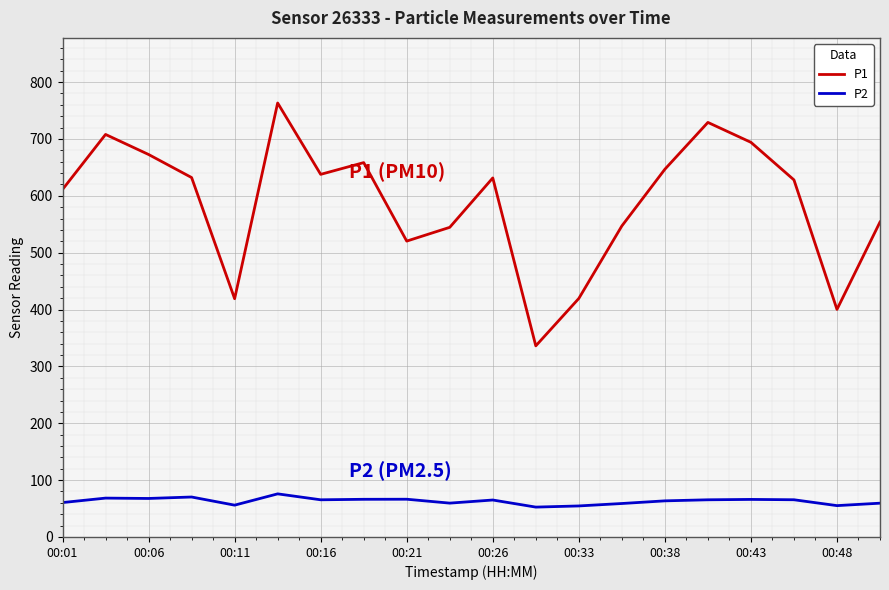

Does the chart have visible grid lines?

Yes